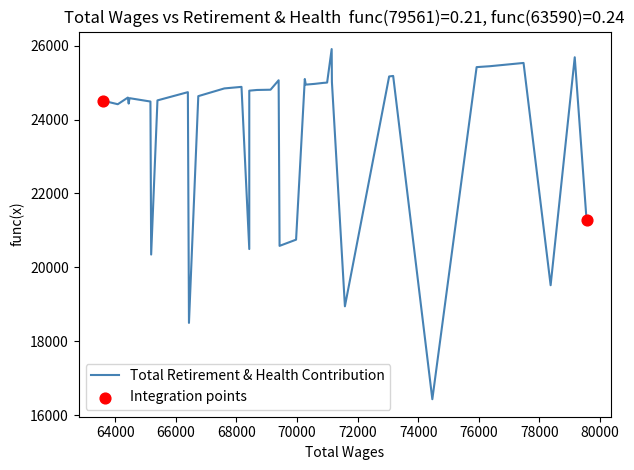

Approximately how many times larger is the value at 64085.0 compared to 79561.0?

1.1